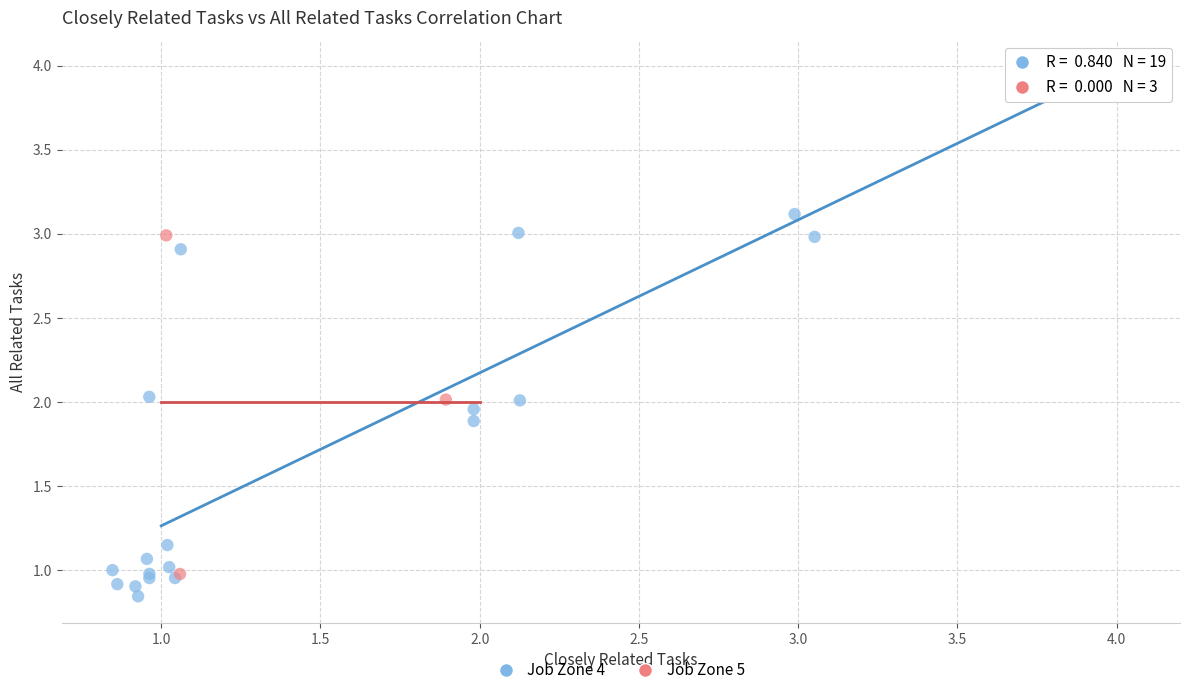

Which series has the widest spread of Y values?

Job Zone 4